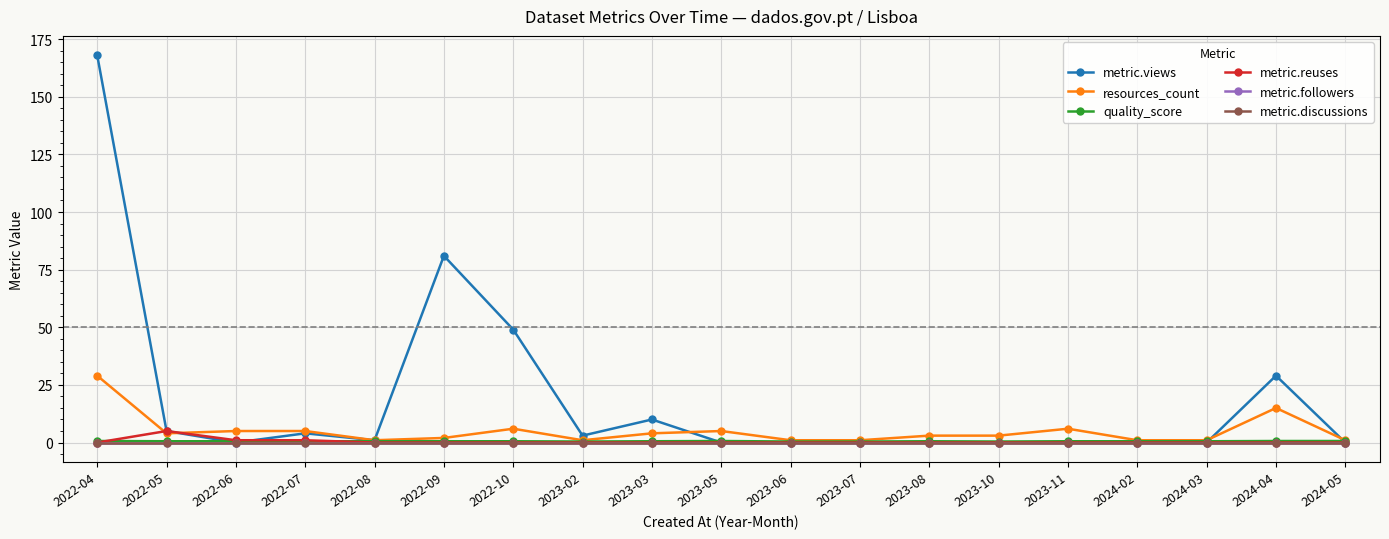

Does the chart have visible grid lines?

Yes